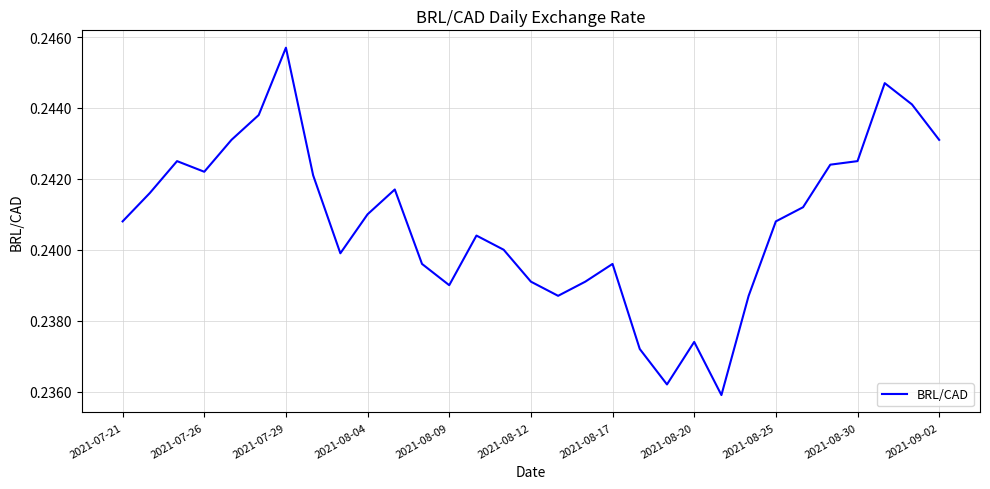

Which label corresponds to the largest value in the chart?

2021-07-29